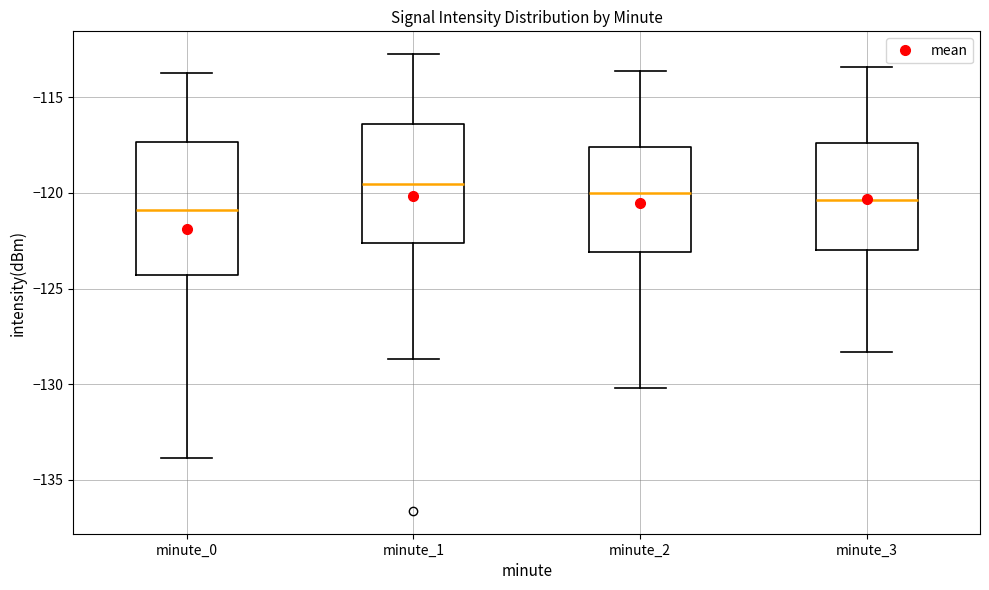

Which box is the tallest, from its lower edge to its upper edge?

minute_0